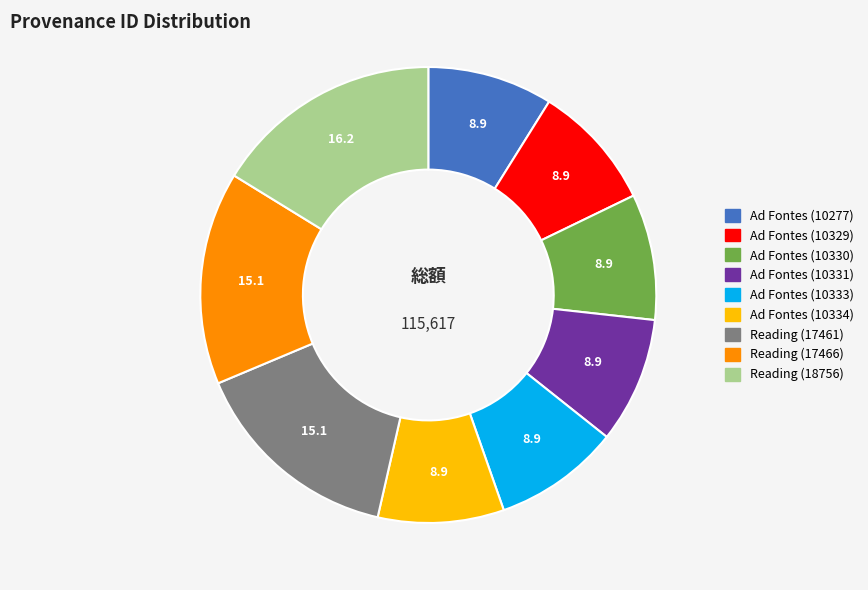

Which has a higher value, Reading (17466) or Ad Fontes (10333)?

Reading (17466)